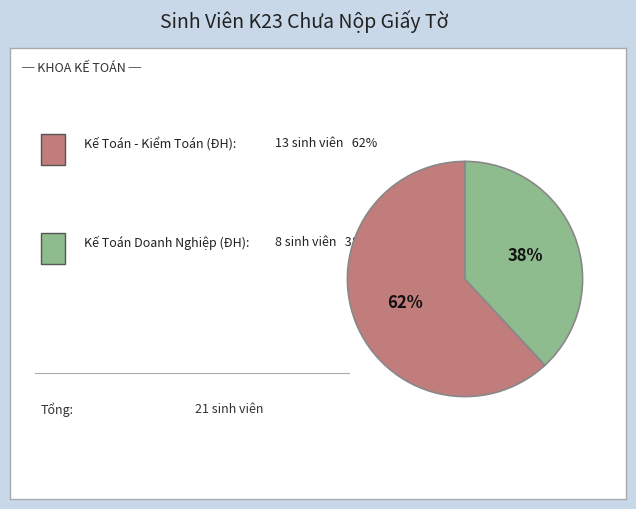

To the nearest percent, what is the difference between the largest and smallest slice percentages?

24%